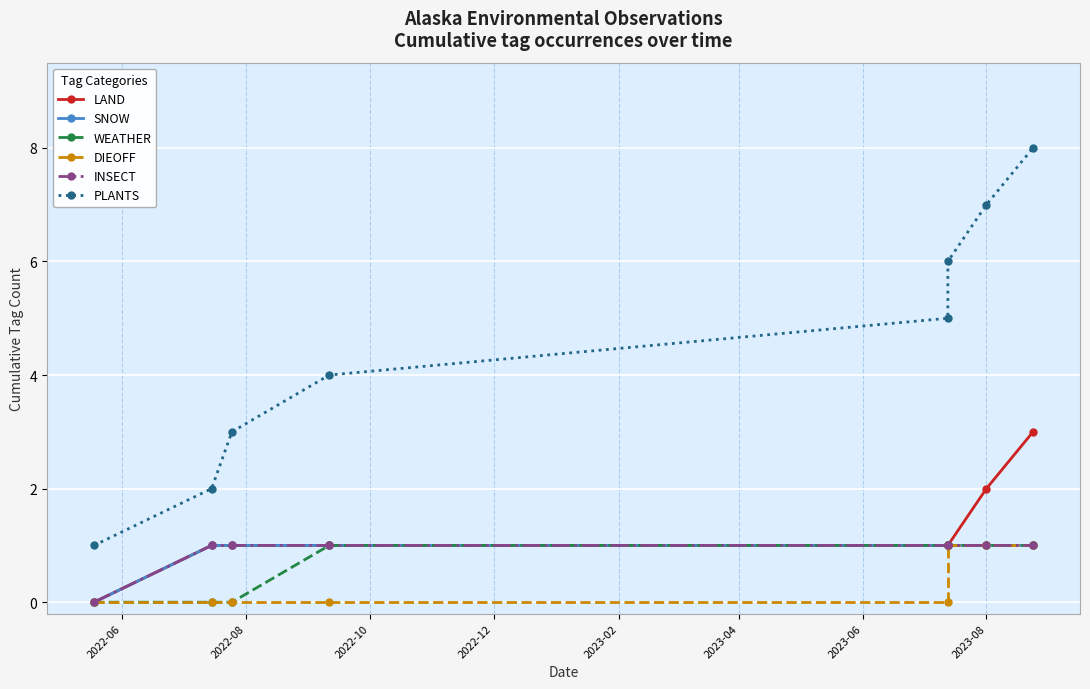

Reading left to right, list all the values displayed in this chart.

LAND: 0	1	1	1	1	1	2	3
SNOW: 0	1	1	1	1	1	1	1
WEATHER: 0	0	0	1	1	1	1	1
DIEOFF: 0	0	0	0	0	1	1	1
INSECT: 0	1	1	1	1	1	1	1
PLANTS: 1	2	3	4	5	6	7	8